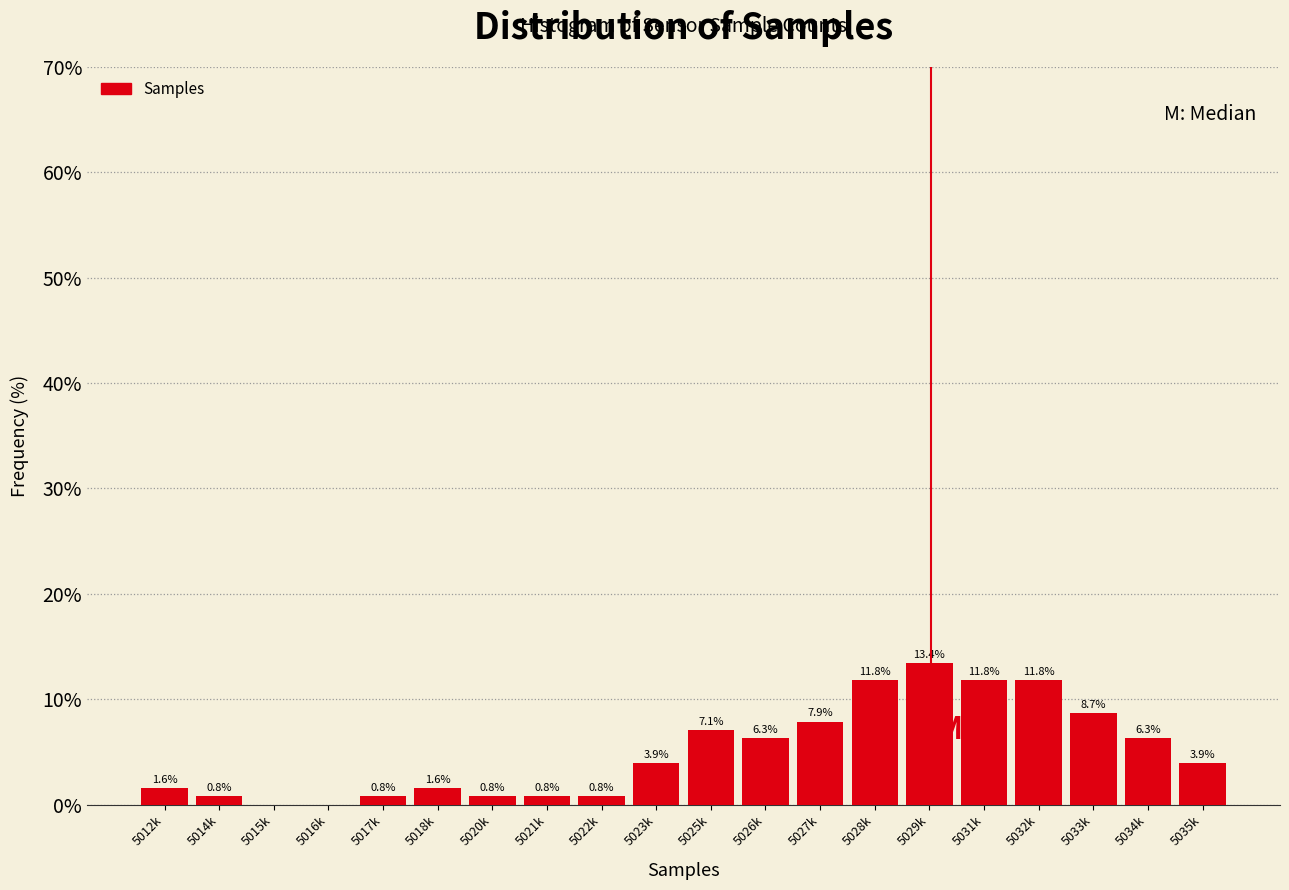

Reading left to right, what are all the values shown in this chart?

5012k=1.6	5014k=0.8	5015k=0.0	5016k=0.0	5017k=0.8	5018k=1.6	5020k=0.8	5021k=0.8	5022k=0.8	5023k=3.9	5025k=7.1	5026k=6.3	5027k=7.9	5028k=11.8	5029k=13.4	5031k=11.8	5032k=11.8	5033k=8.7	5034k=6.3	5035k=3.9